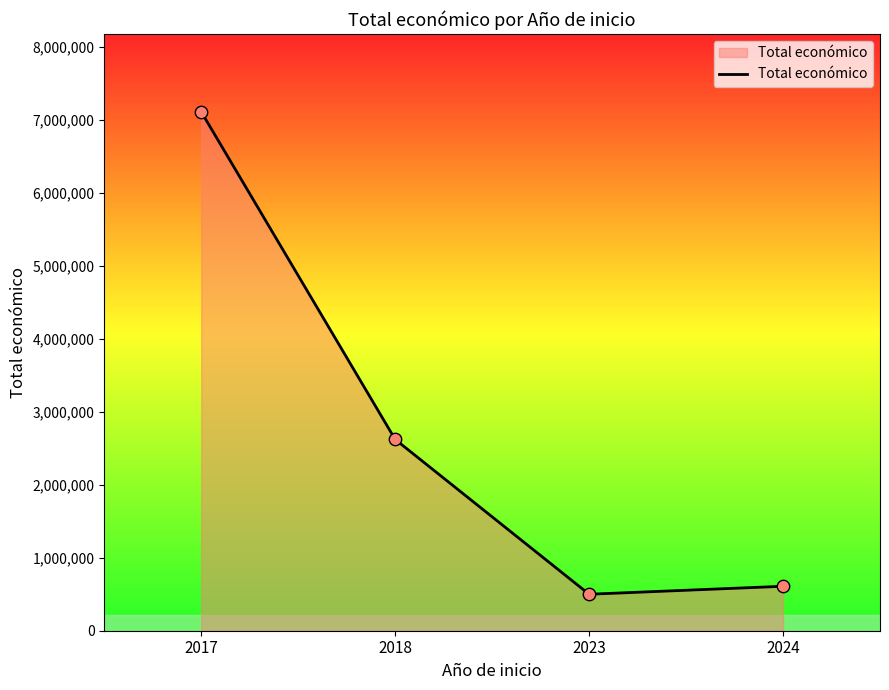

Between 2018 and 2023, which is larger?

2018